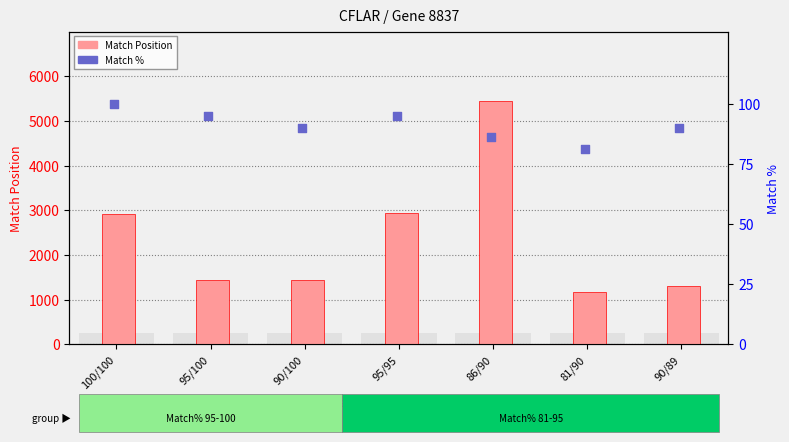

Which series has the largest total across all categories?

Match Position